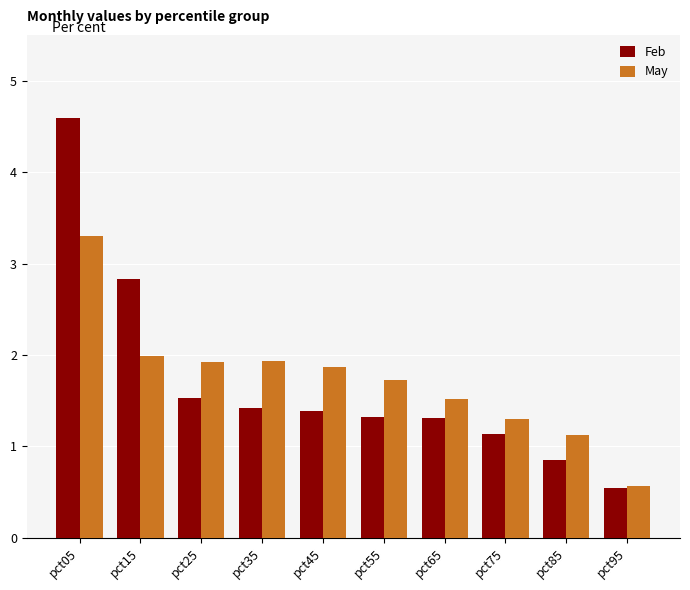

Count the number of categories in the chart.

10